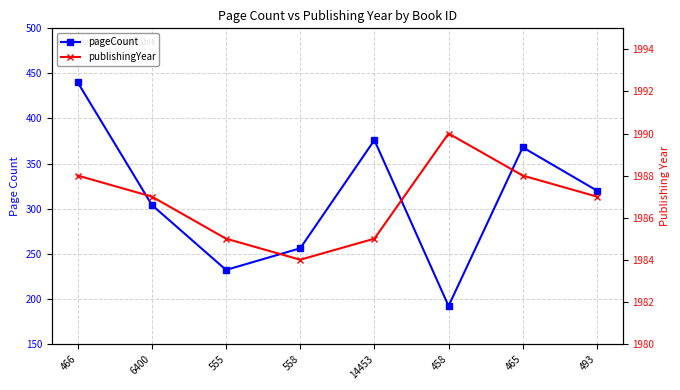

Between 466 and 6400, which is larger?

466